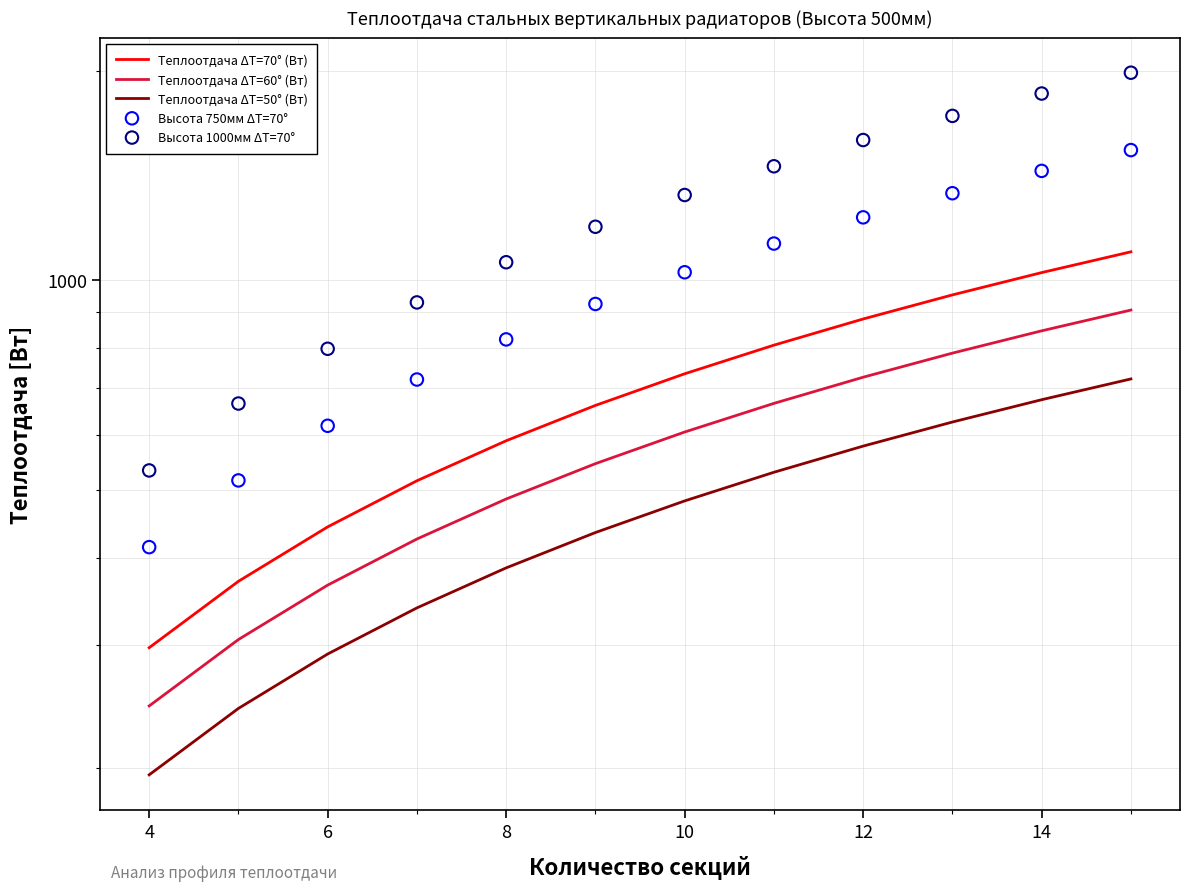

Which series contains the highest Y value?

Высота 1000мм ΔT=70°